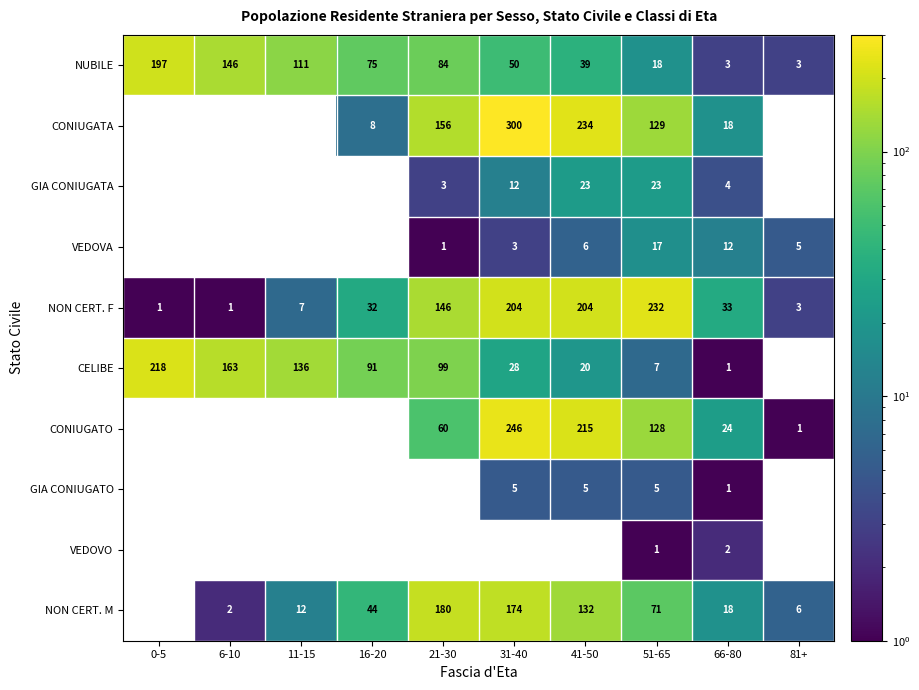

Is the value of CONIUGATA at 31-40 greater than the value of NON CERT. M at 66-80?

Yes